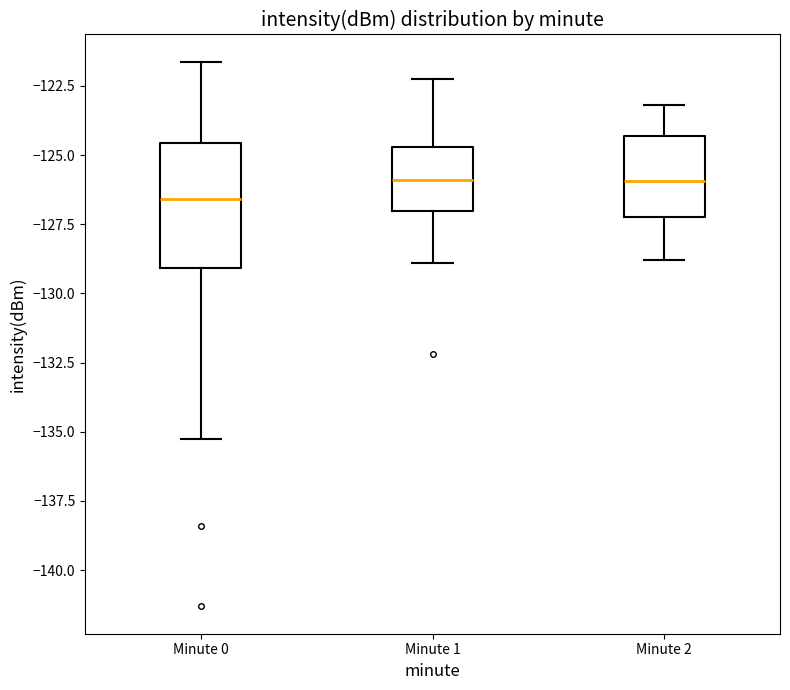

Which box has the lowest median line?

Minute 0